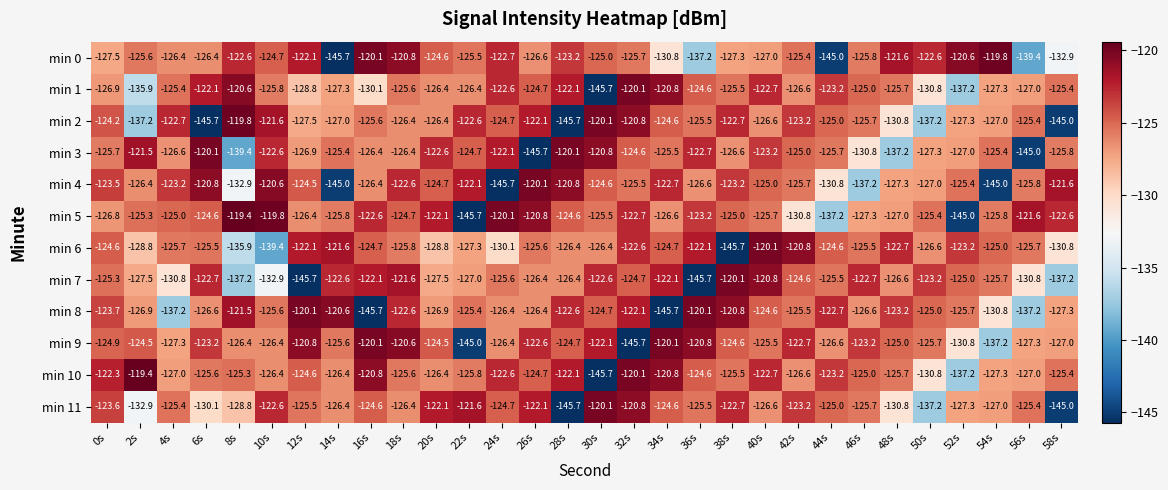

At which category is the sum across all series the highest?

18s